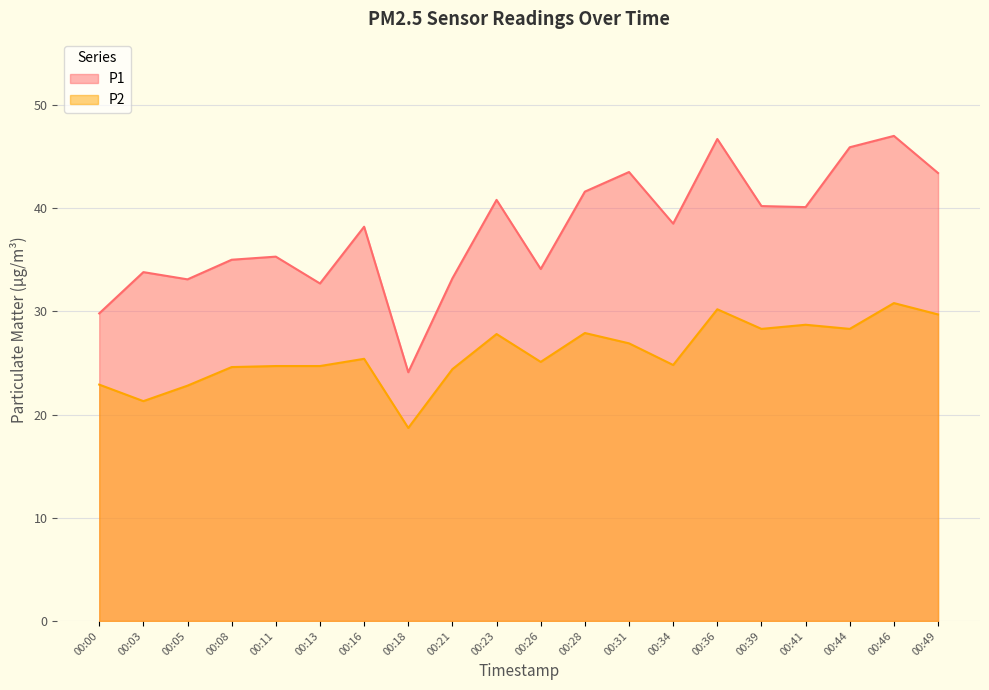

Reading left to right, transcribe all the data shown in this chart.

P1: 00:00=29.8	00:03=33.8	00:05=33.1	00:08=35.0	00:11=35.3	00:13=32.7	00:16=38.2	00:18=24.1	00:21=33.2	00:23=40.8	00:26=34.1	00:28=41.6	00:31=43.5	00:34=38.5	00:36=46.7	00:39=40.2	00:41=40.1	00:44=45.9	00:46=47.0	00:49=43.4
P2: 00:00=22.9	00:03=21.3	00:05=22.8	00:08=24.6	00:11=24.7	00:13=24.7	00:16=25.4	00:18=18.7	00:21=24.4	00:23=27.8	00:26=25.1	00:28=27.9	00:31=26.9	00:34=24.8	00:36=30.2	00:39=28.3	00:41=28.7	00:44=28.3	00:46=30.8	00:49=29.7